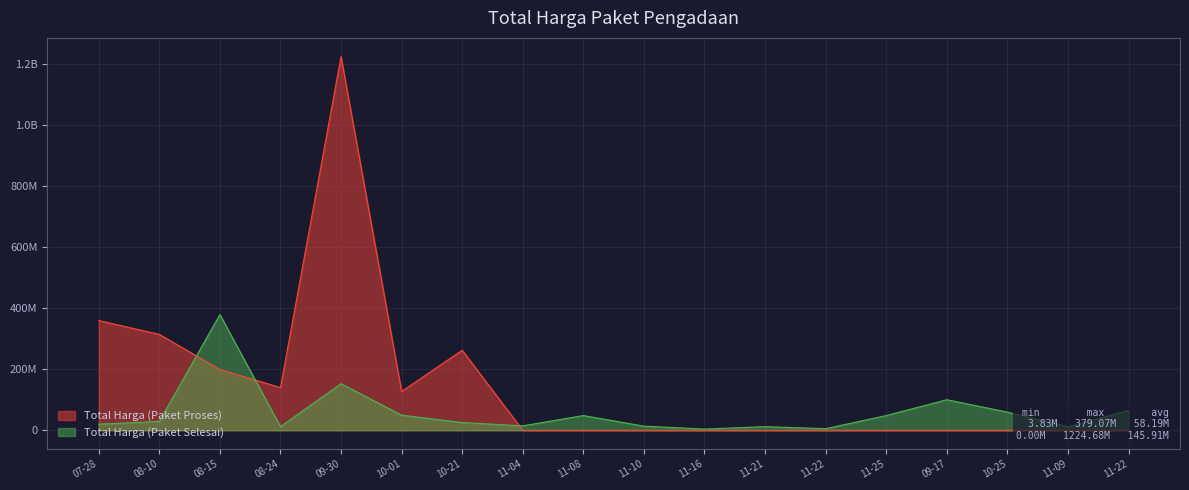

What are all the series names shown in the legend?

Total Harga (Paket Selesai), Total Harga (Paket Proses)